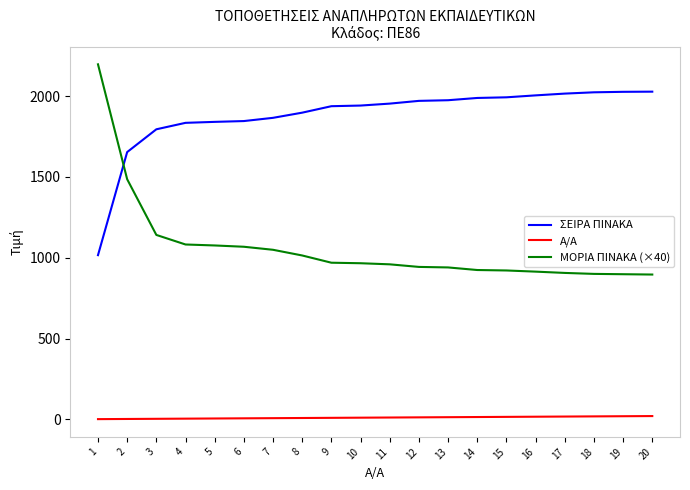

What is the maximum value shown in the chart?

2197.2